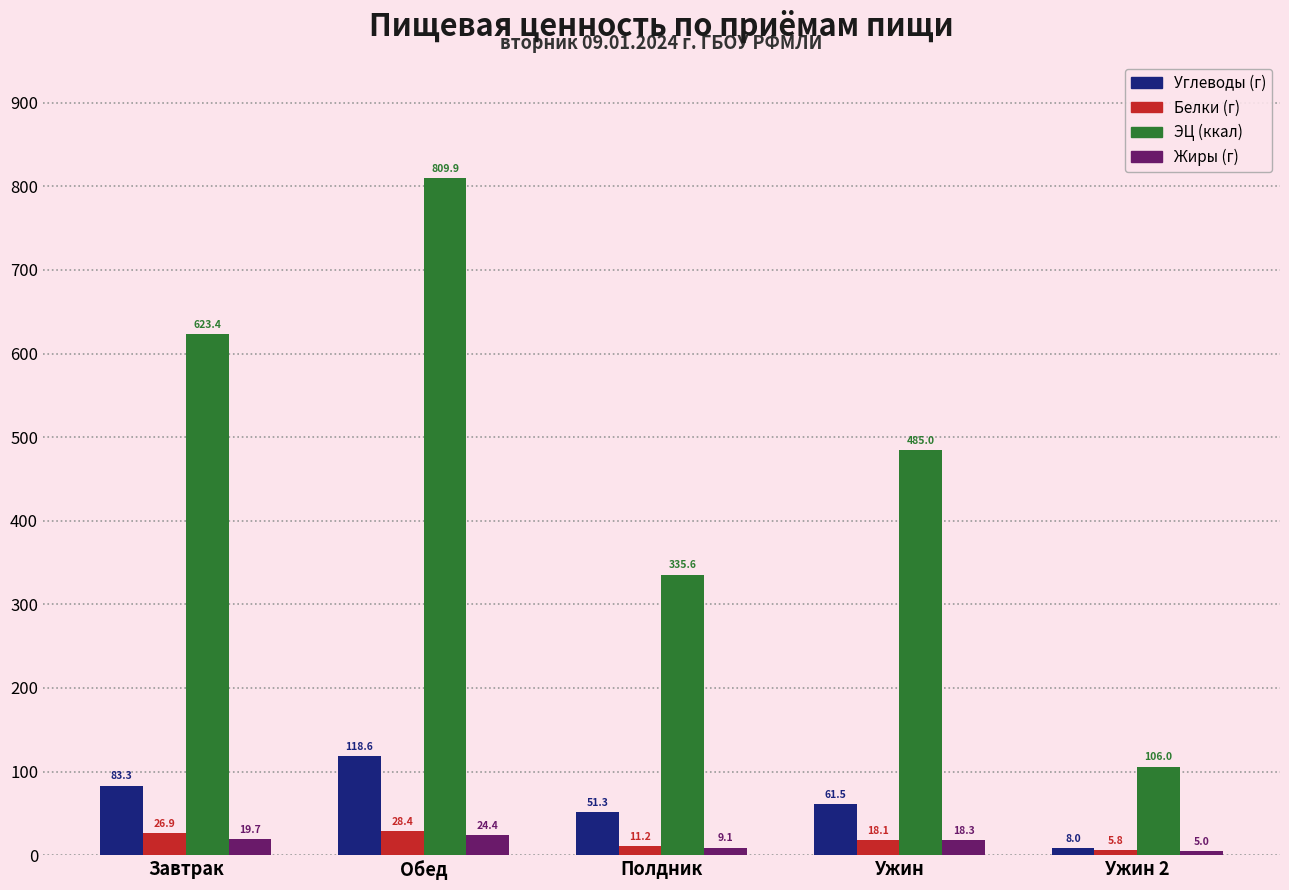

Reading right to left, what are all the values shown in this chart?

Углеводы (г): Ужин 2=8.0	Ужин=61.5	Полдник=51.3	Обед=118.6	Завтрак=83.3
Белки (г): Ужин 2=5.8	Ужин=18.1	Полдник=11.2	Обед=28.4	Завтрак=26.9
ЭЦ (ккал): Ужин 2=106.0	Ужин=485.0	Полдник=335.6	Обед=809.9	Завтрак=623.4
Жиры (г): Ужин 2=5.0	Ужин=18.3	Полдник=9.1	Обед=24.4	Завтрак=19.7